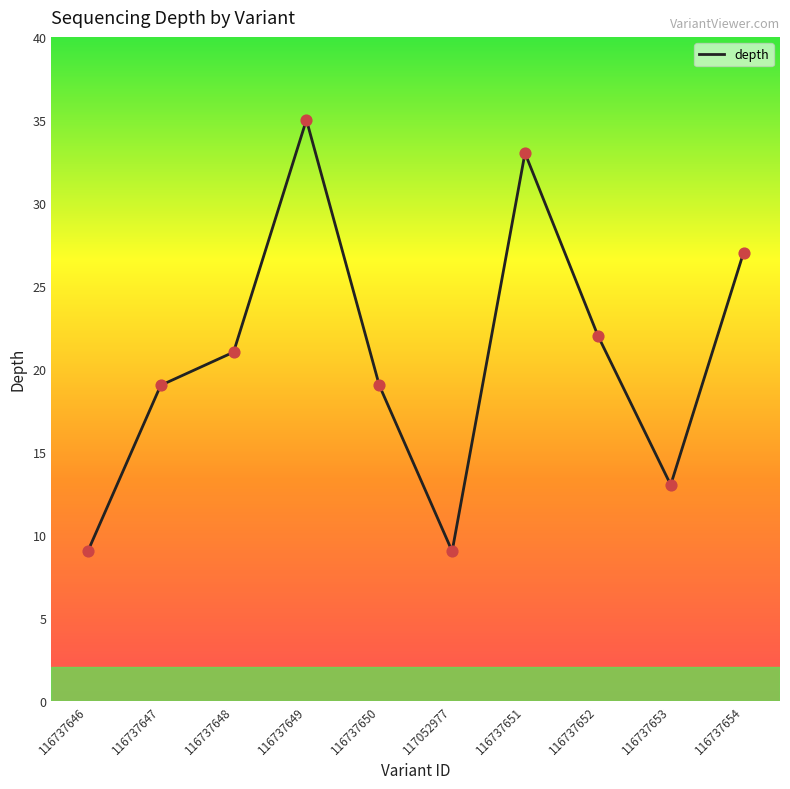

What is the change in value from 116737647 to 116737653?

-6